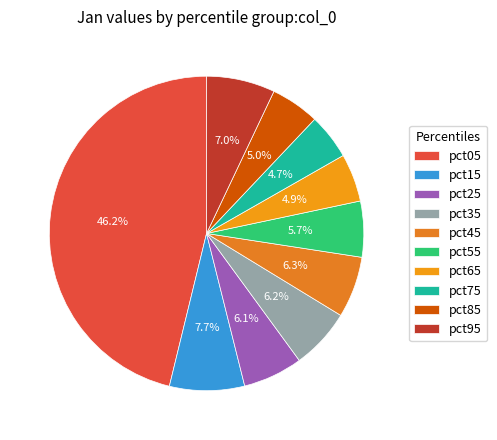

Is it true that pct65 is 1% of the pie?

False